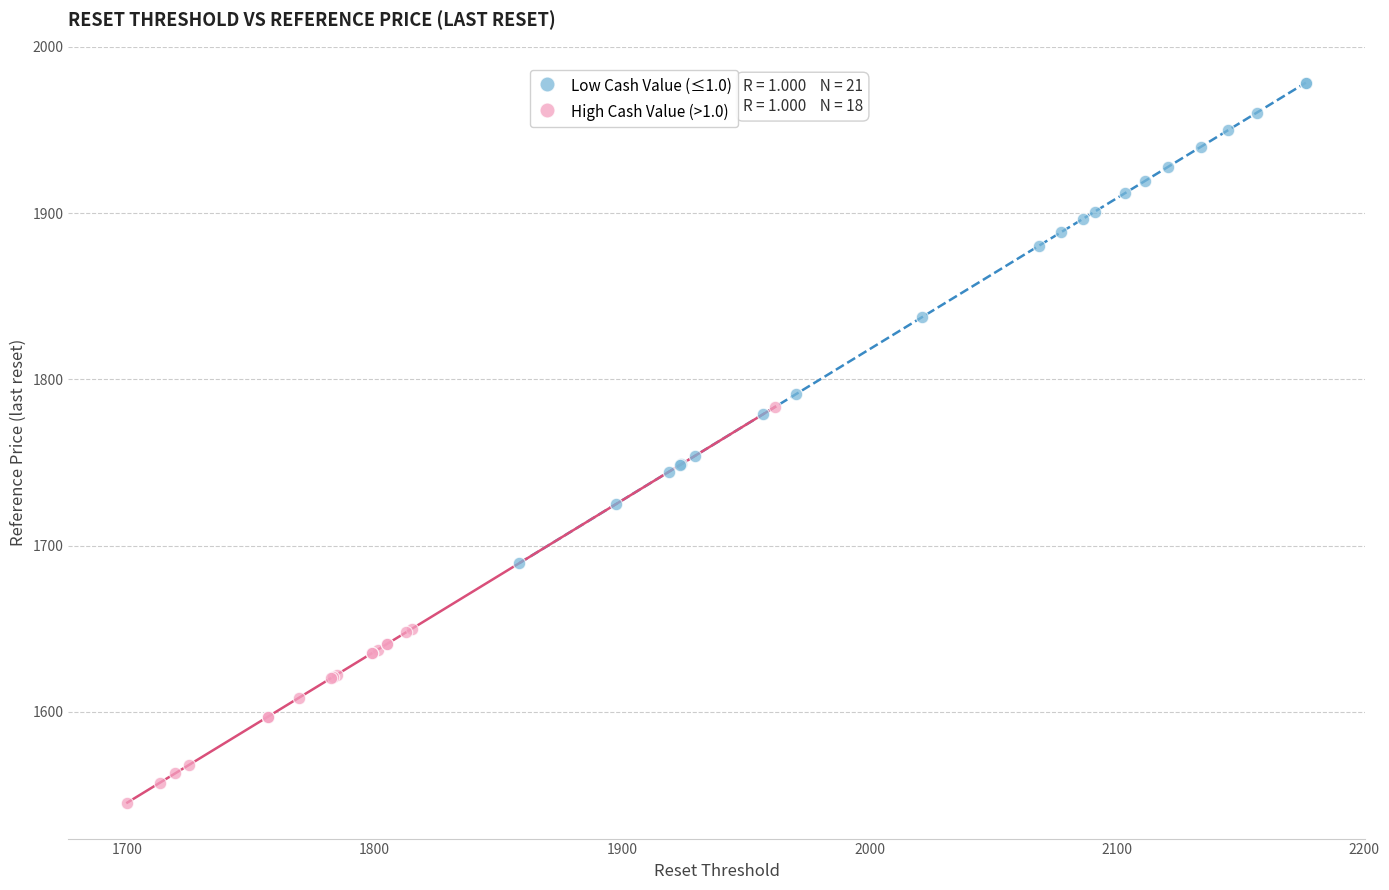

What are all the series names shown in the legend?

Low Cash Value (≤1.0), High Cash Value (>1.0)